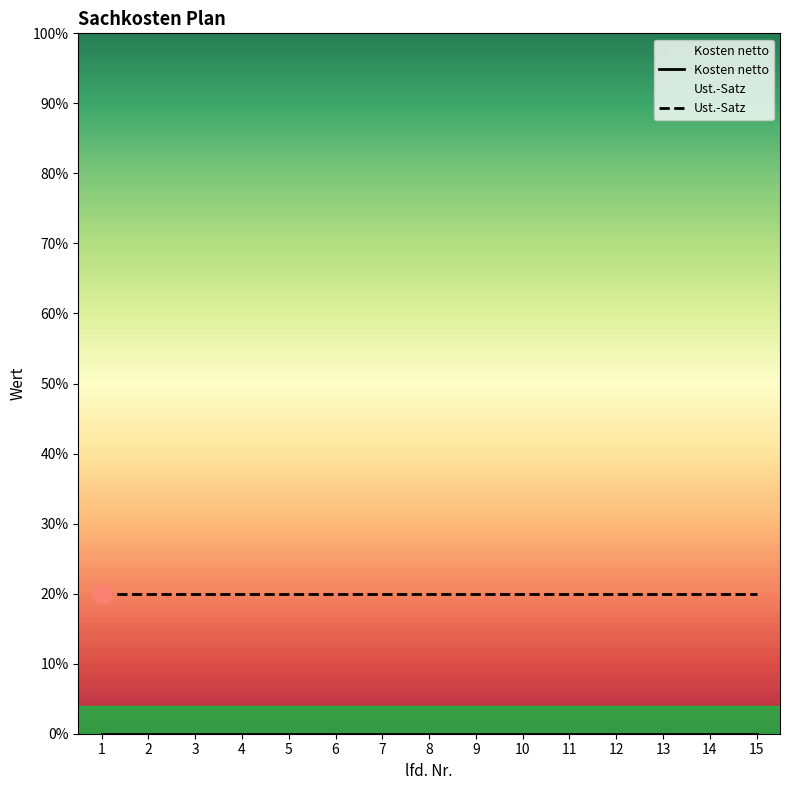

Rank the series by their maximum value, from highest to lowest.

Ust.-Satz, Kosten netto